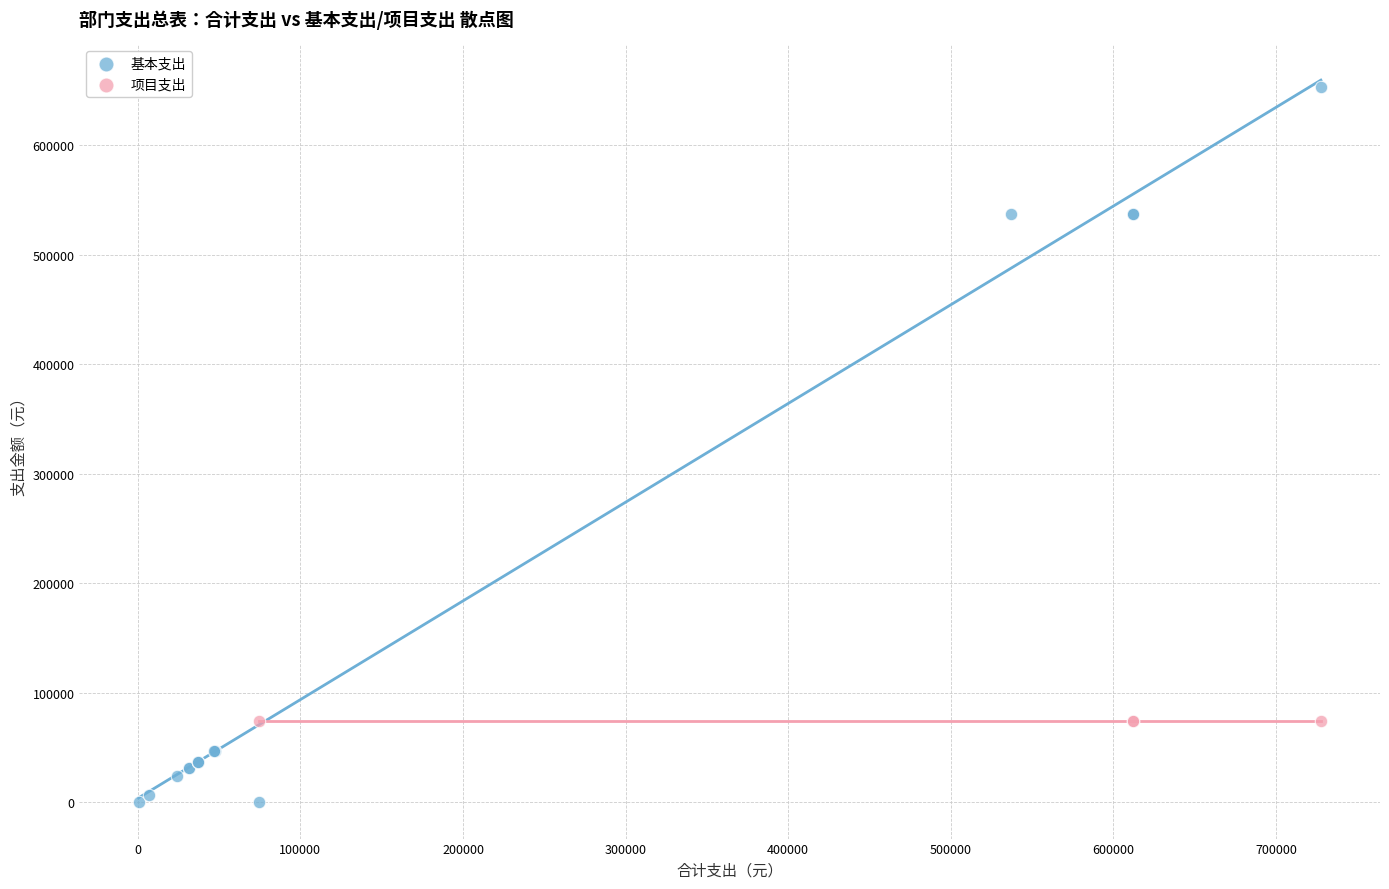

Which series reaches the minimum Y coordinate?

基本支出